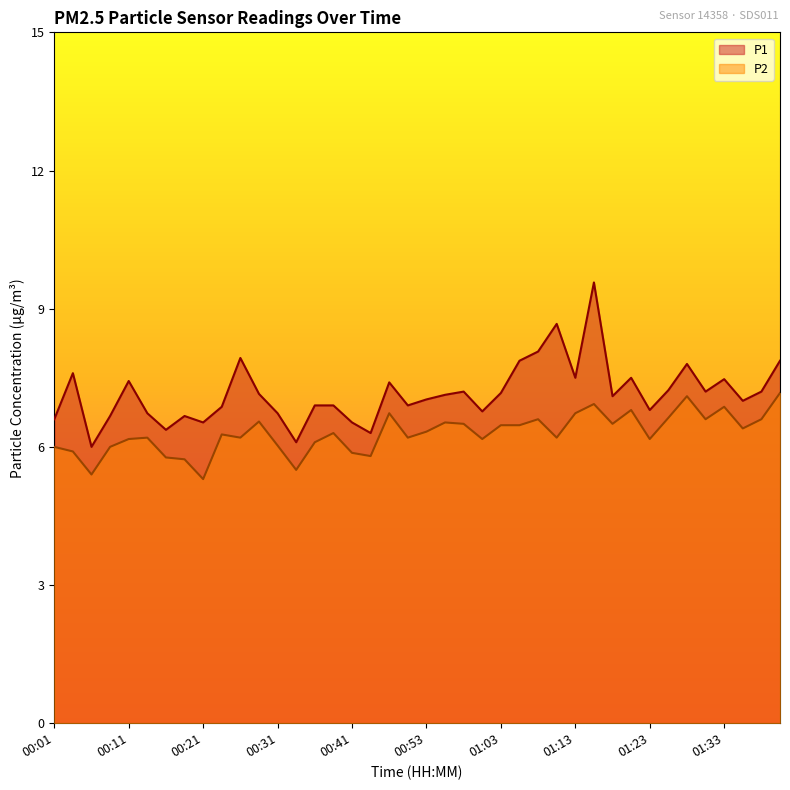

List the labels in order of P1 value, largest first.

01:16, 01:11, 01:08, 00:26, 01:06, 01:40, 01:28, 00:04, 01:13, 01:21, 01:33, 00:11, 00:48, 01:25, 00:58, 01:30, 01:38, 01:03, 00:28, 00:56, 01:18, 00:53, 01:35, 00:36, 00:38, 00:51, 00:24, 01:23, 01:01, 00:14, 00:31, 00:09, 00:19, 00:01, 00:21, 00:41, 00:16, 00:46, 00:33, 00:06